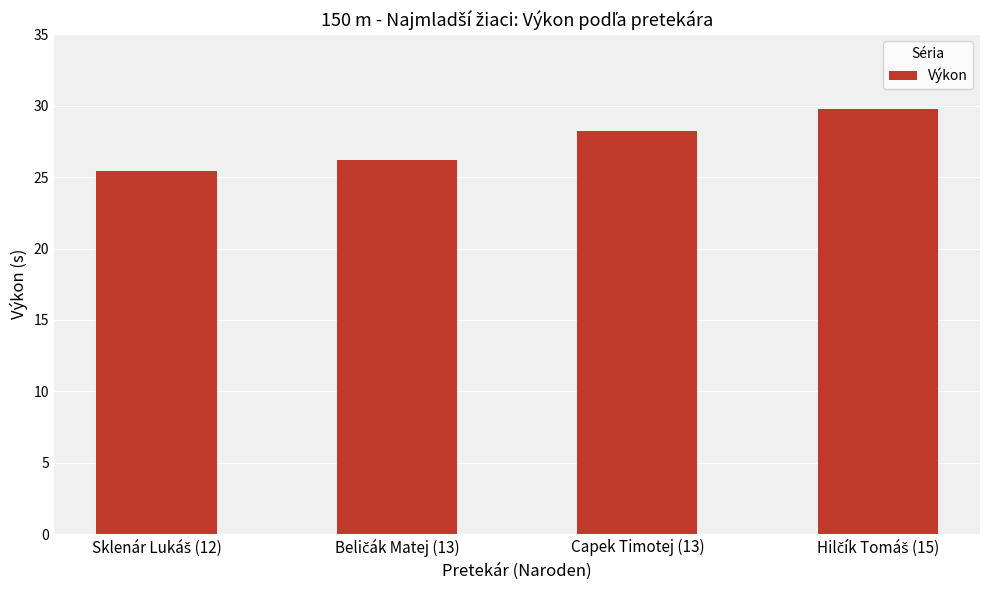

Reading right to left, what are all the values shown in this chart?

29.8	28.3	26.2	25.5